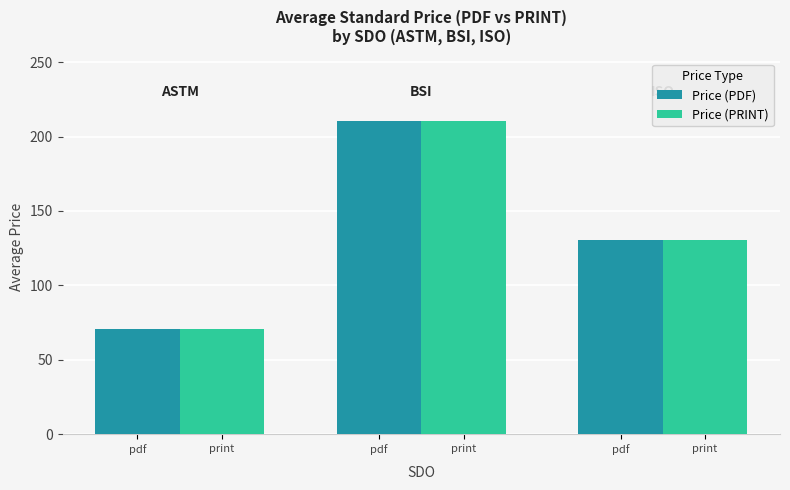

What are all the series names shown in the legend?

Price (PDF), Price (PRINT)